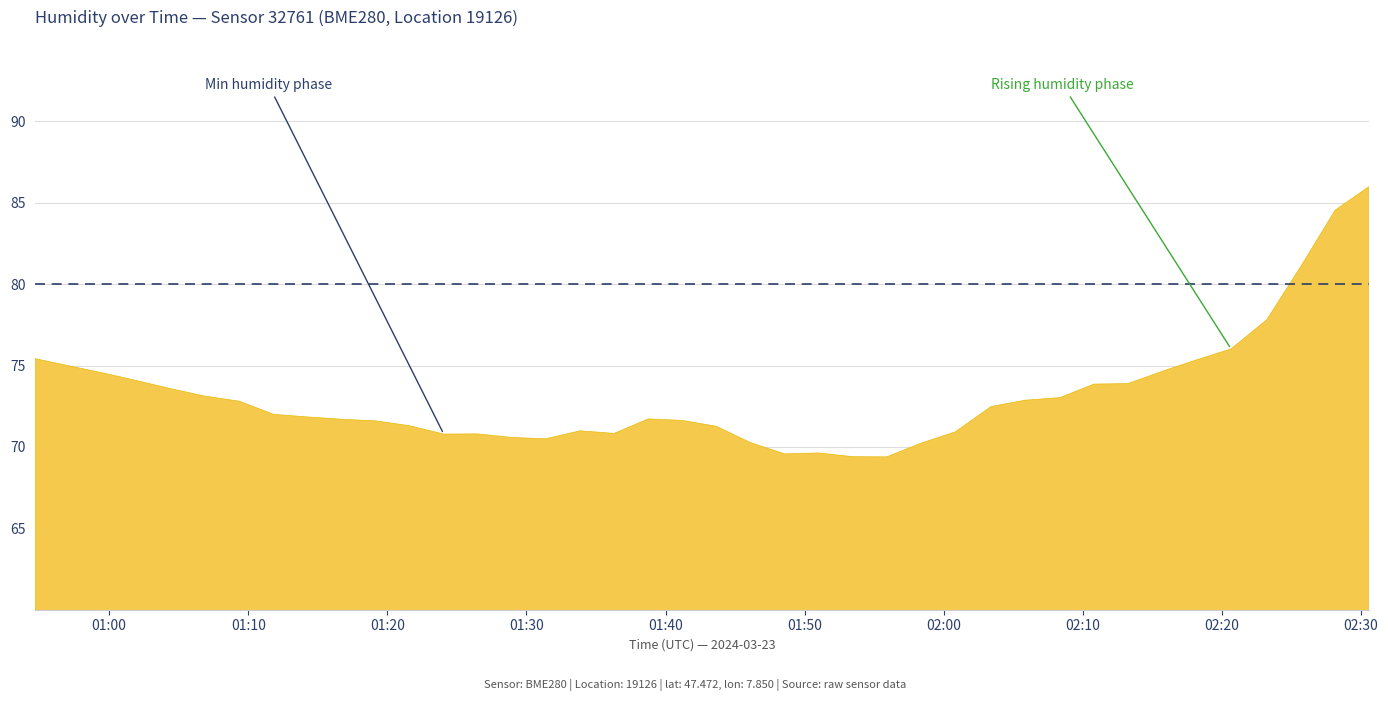

What is the difference between the maximum and minimum values?

16.6